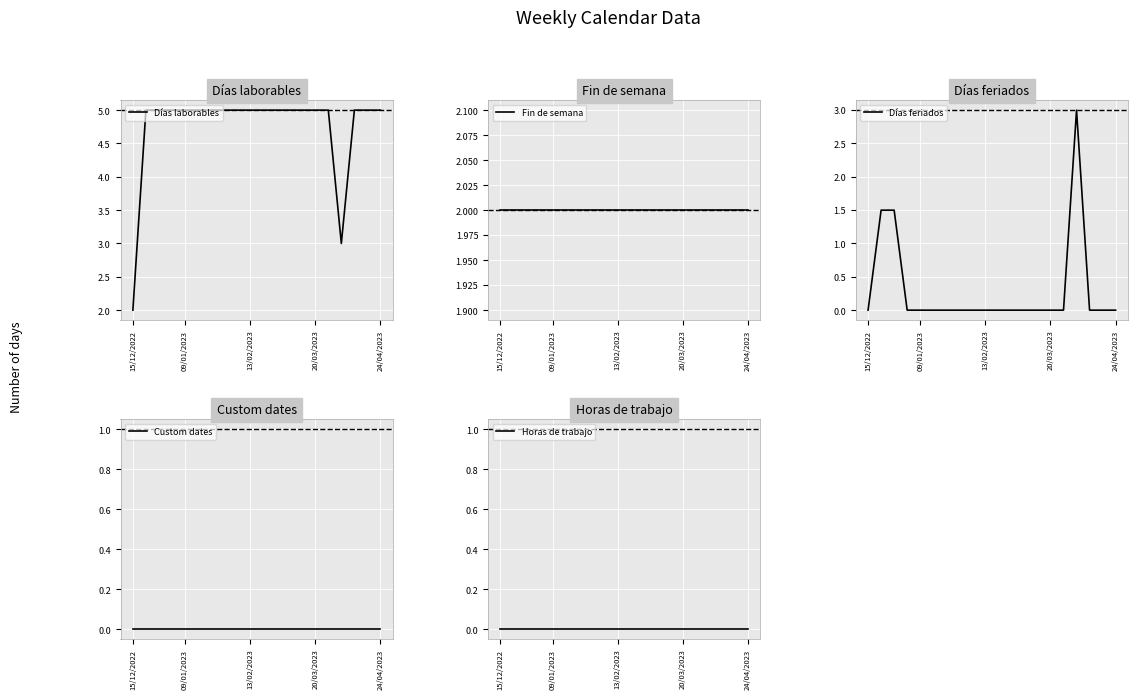

True or false: Días laborables has a value of 5 at 09/01/2023.

True